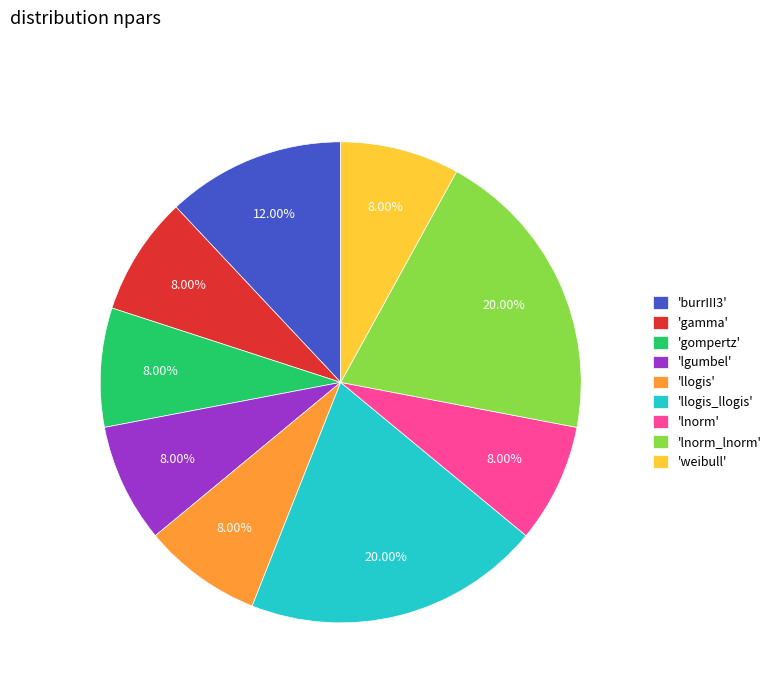

Approximately how many times larger is the value at 'lgumbel' compared to 'gompertz'?

1.0